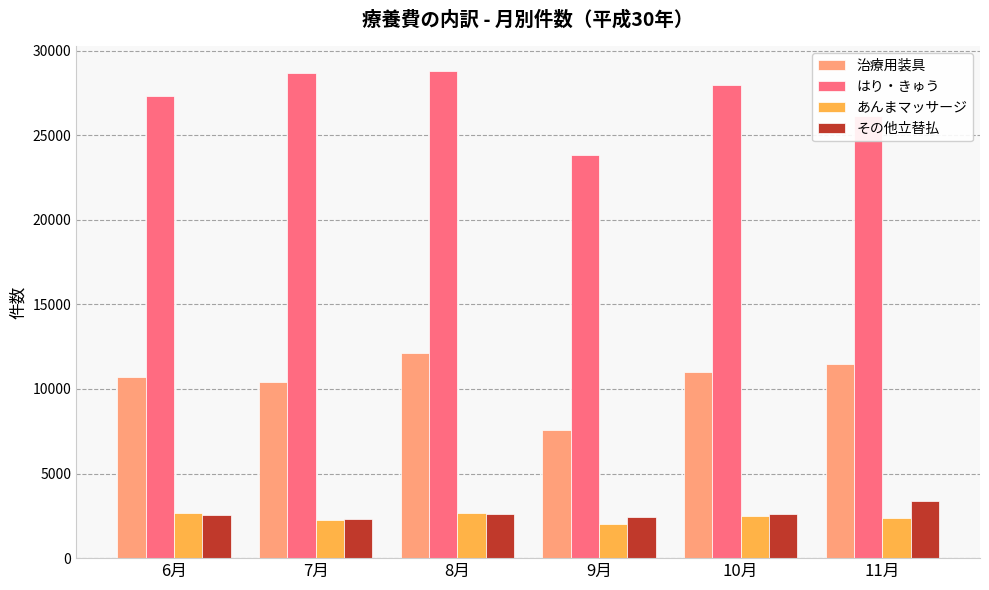

The value of はり・きゅう at 6月 is 27311. True or false?

True